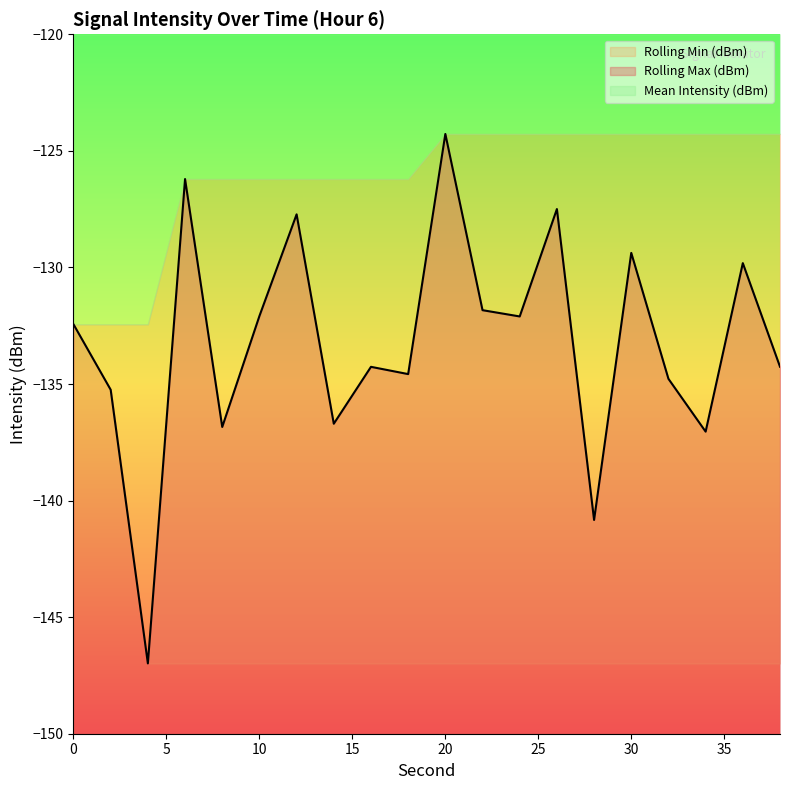

True or false: Rolling Max (dBm) and Mean Intensity (dBm) intersect in this chart.

False